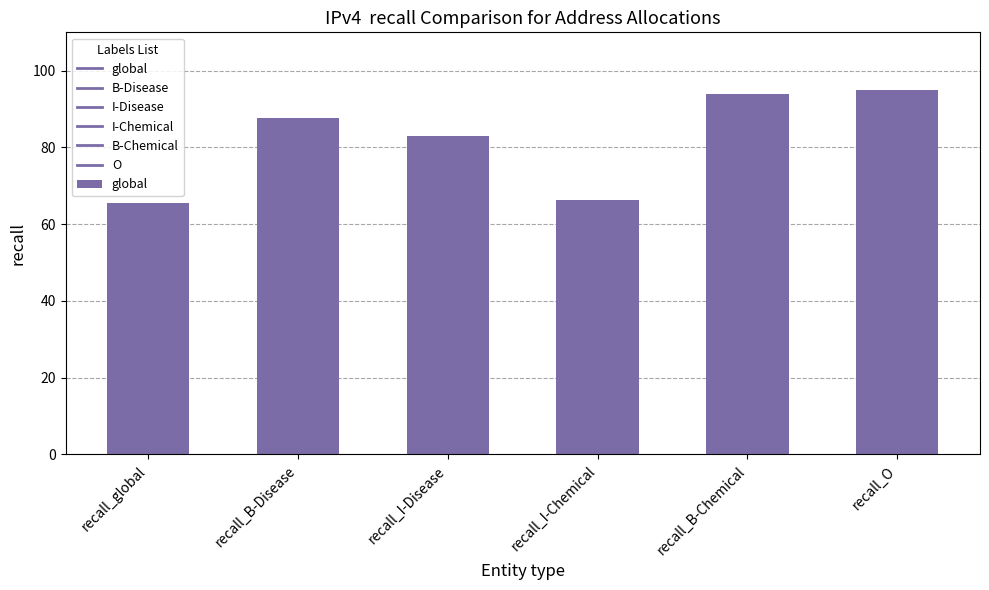

Reading left to right, what are all the values shown in this chart?

recall_global=65.5	recall_B-Disease=87.6	recall_I-Disease=82.9	recall_I-Chemical=66.4	recall_B-Chemical=94.0	recall_O=95.1